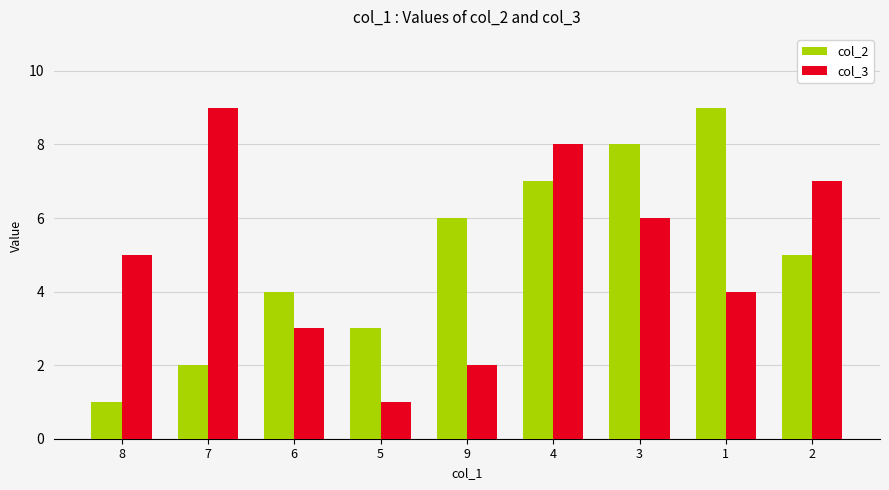

What is the label of the 3rd bar from the left?

6